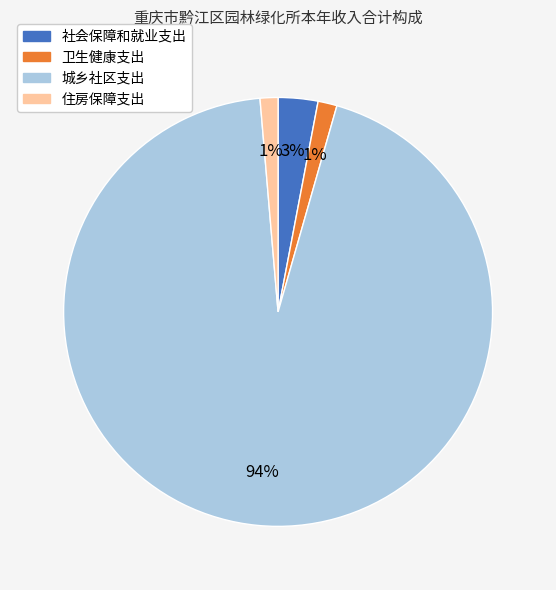

Do 卫生健康支出 and 城乡社区支出 together represent more than half of the pie?

Yes